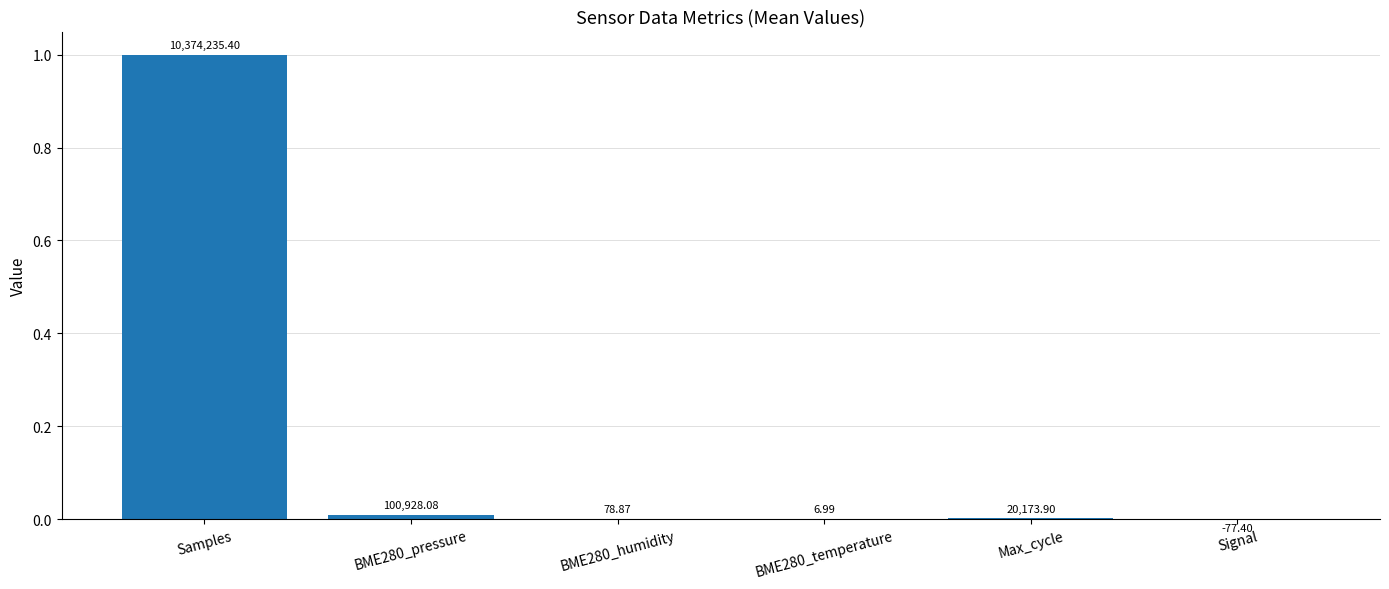

Are the bars horizontal?

No